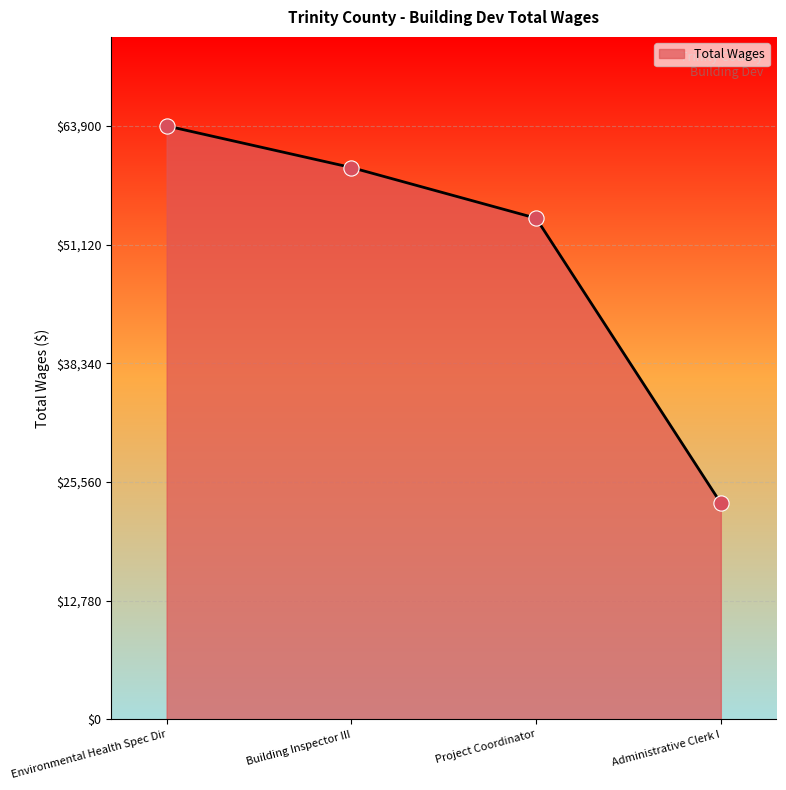

What is the ratio of the value at Project Coordinator to the value at Building Inspector III?

0.9